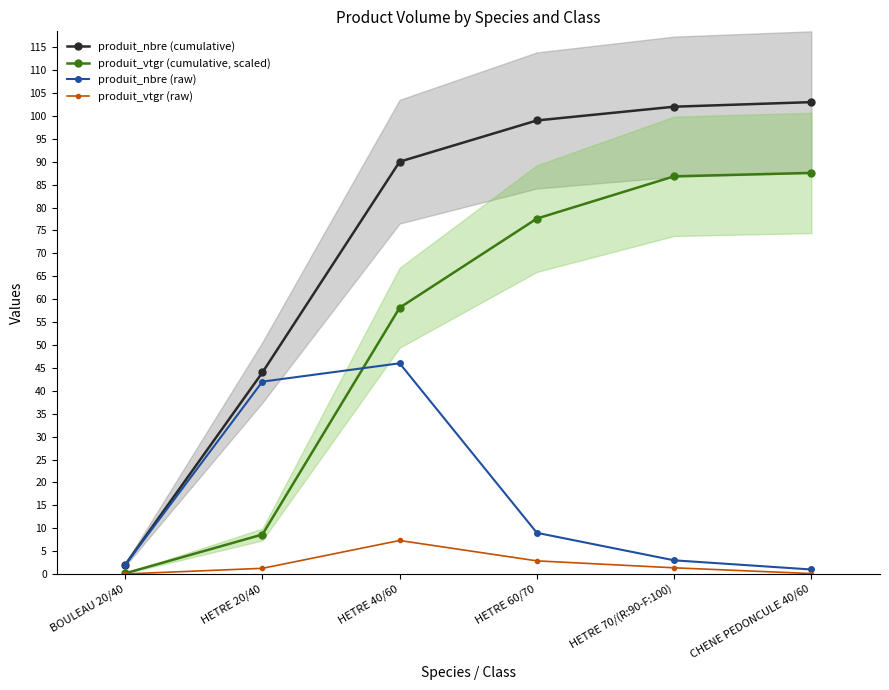

Which category has the lowest value across all series?

BOULEAU 20/40